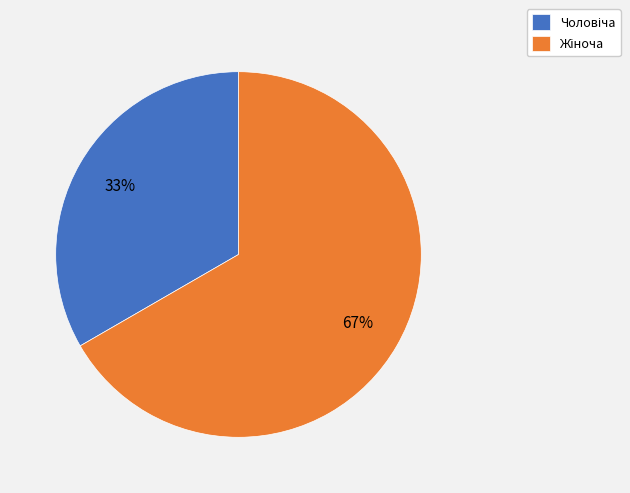

To the nearest percent, what is the average slice percentage?

50%